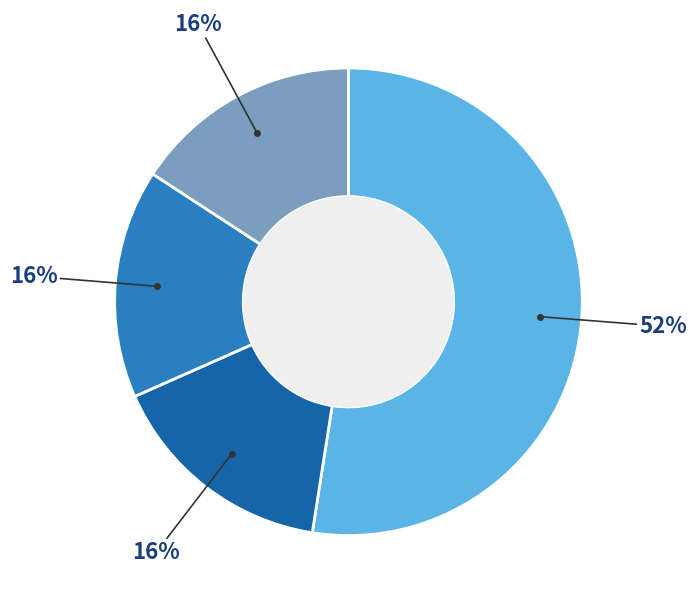

Does any single category account for the majority?

Yes